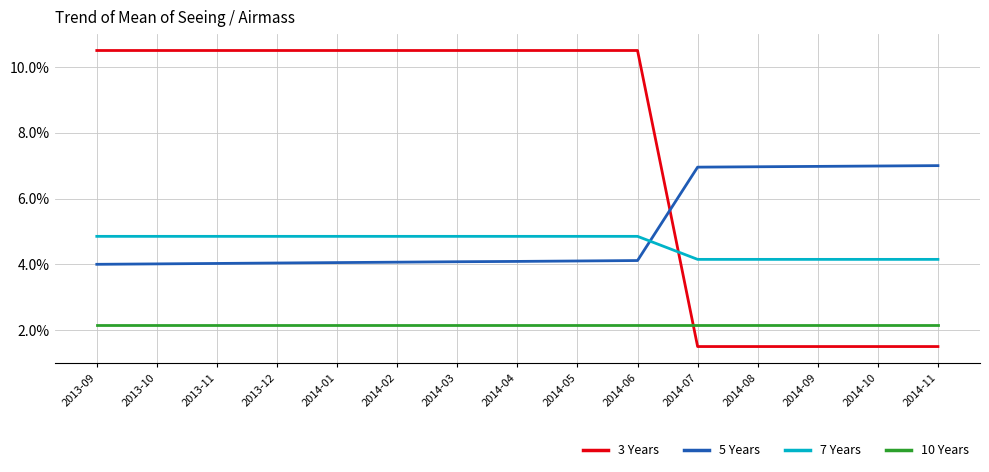

Rank the series at 2014-02 from highest to lowest value.

3 Years, 7 Years, 5 Years, 10 Years